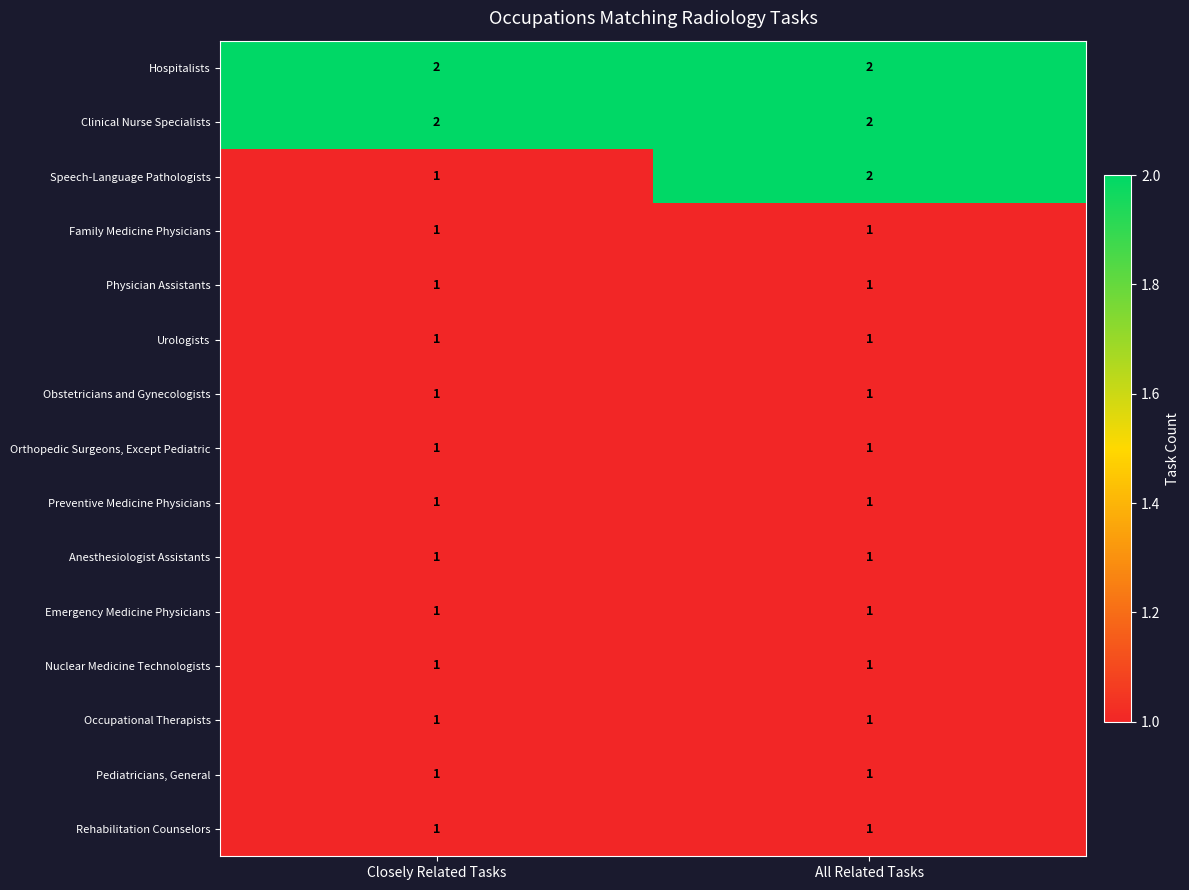

Which series has the widest spread of values?

Speech-Language Pathologists